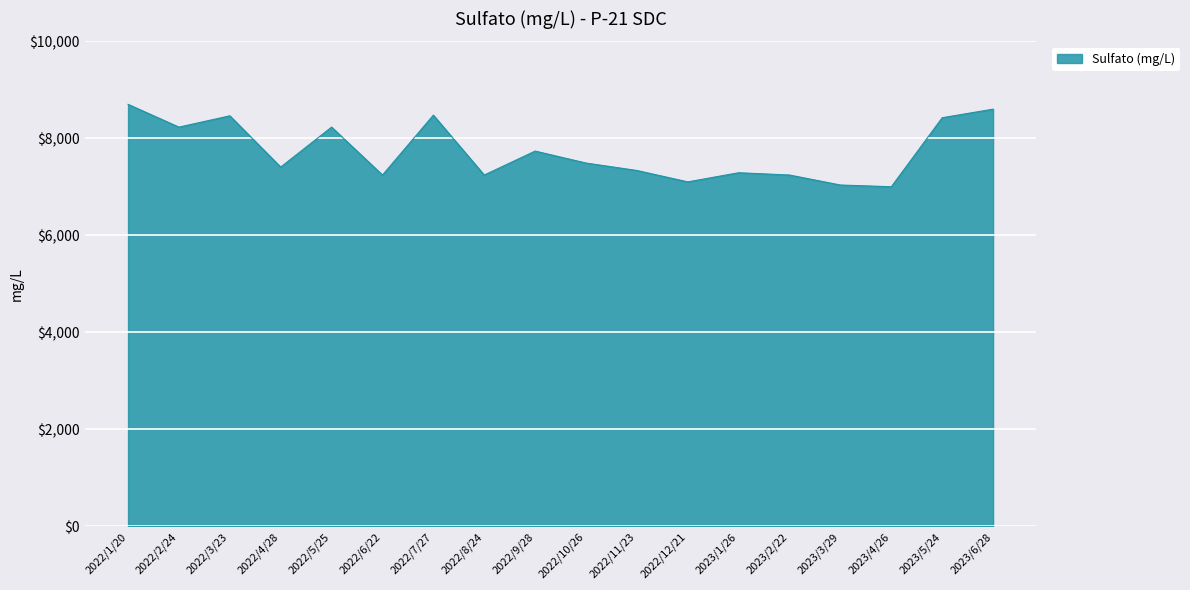

What is the maximum value shown in the chart?

8701.6